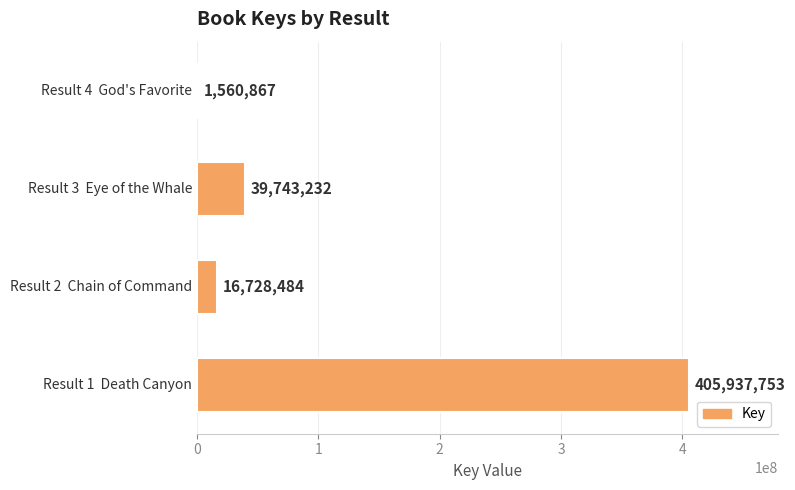

Reading bottom to top, what are all the values shown in this chart?

405937753	16728484	39743232	1560867